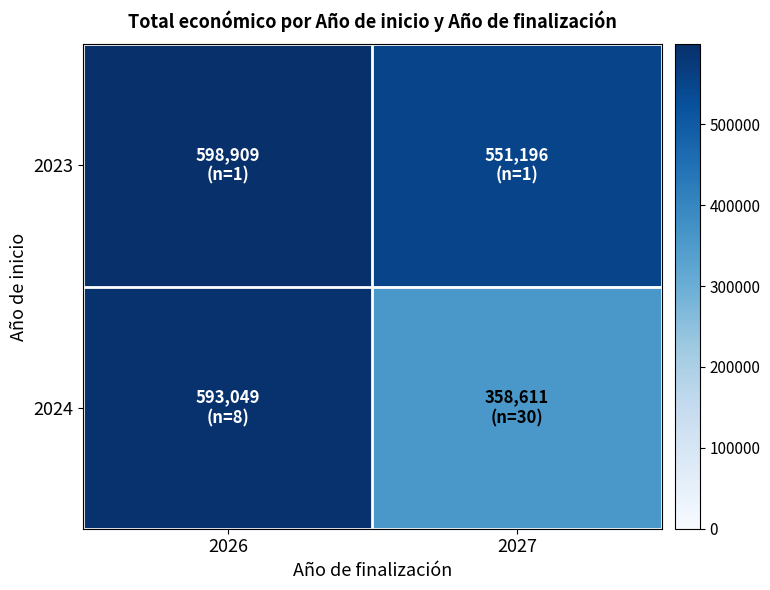

Reading left to right, transcribe all the data shown in this chart.

2023: 2026=598909	2027=551196
2024: 2026=593049	2027=358611